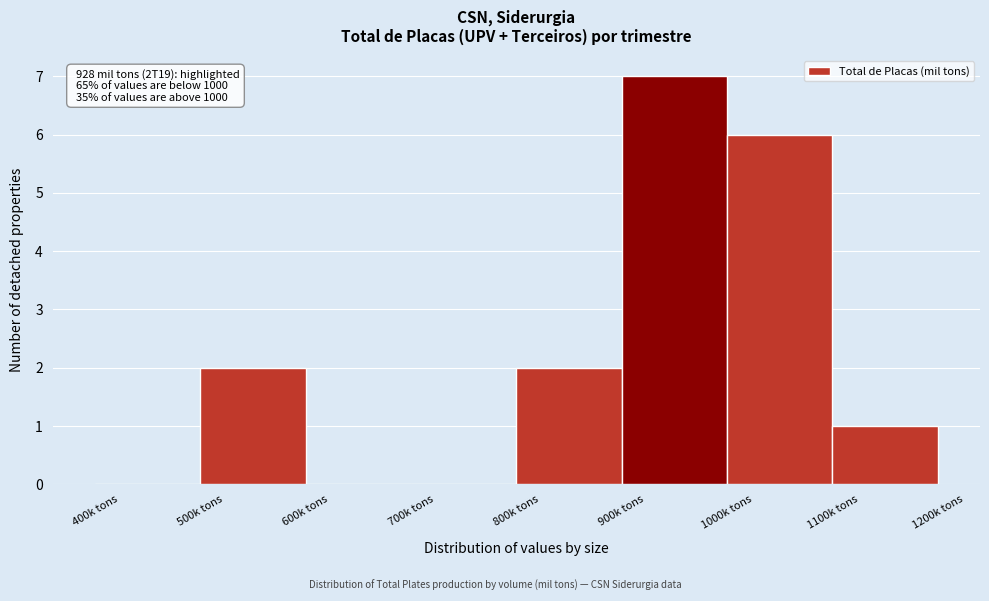

Which range on the x-axis has the tallest bar?

900 to 1000